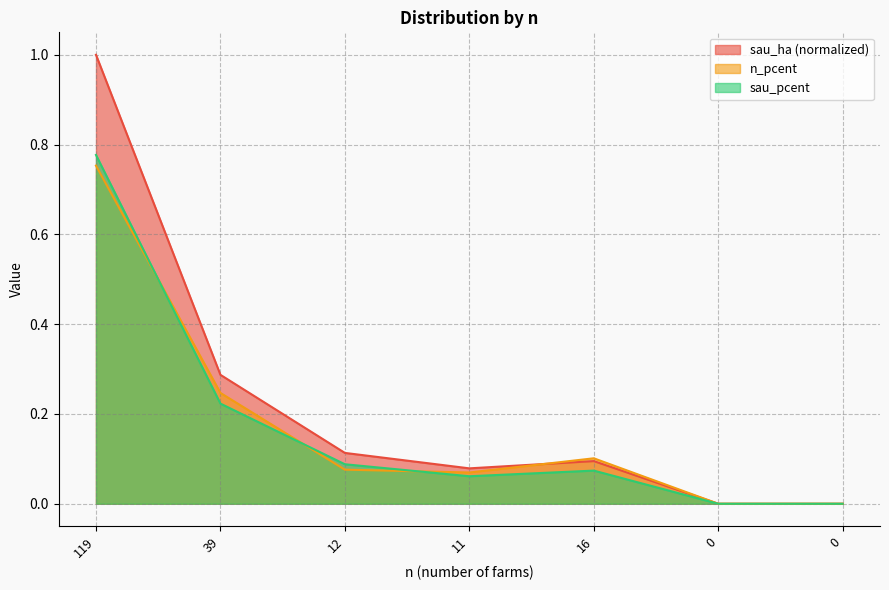

Does the chart display data point markers on the line(s)?

No